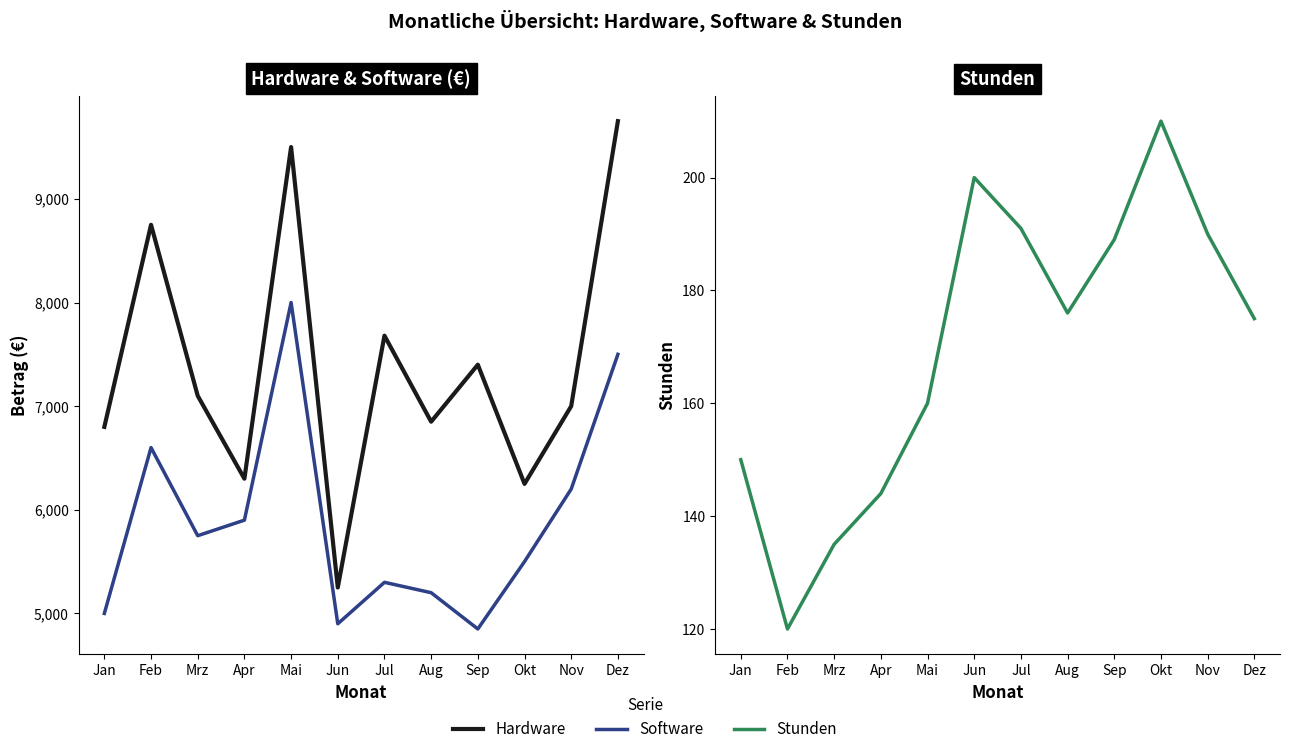

How many lines are shown in the chart?

3